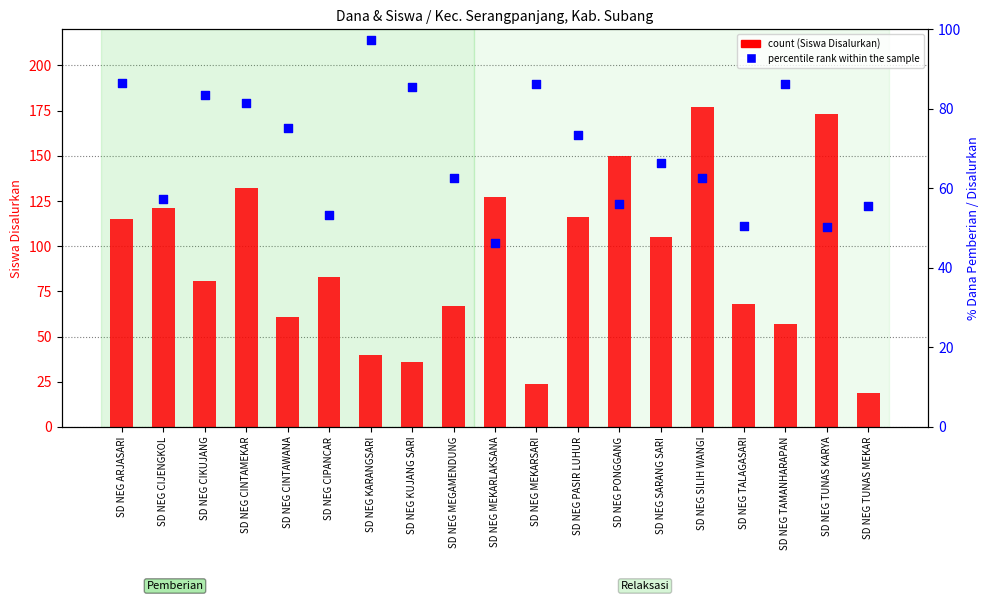

Which series has the largest total across all categories?

count (Siswa Disalurkan)